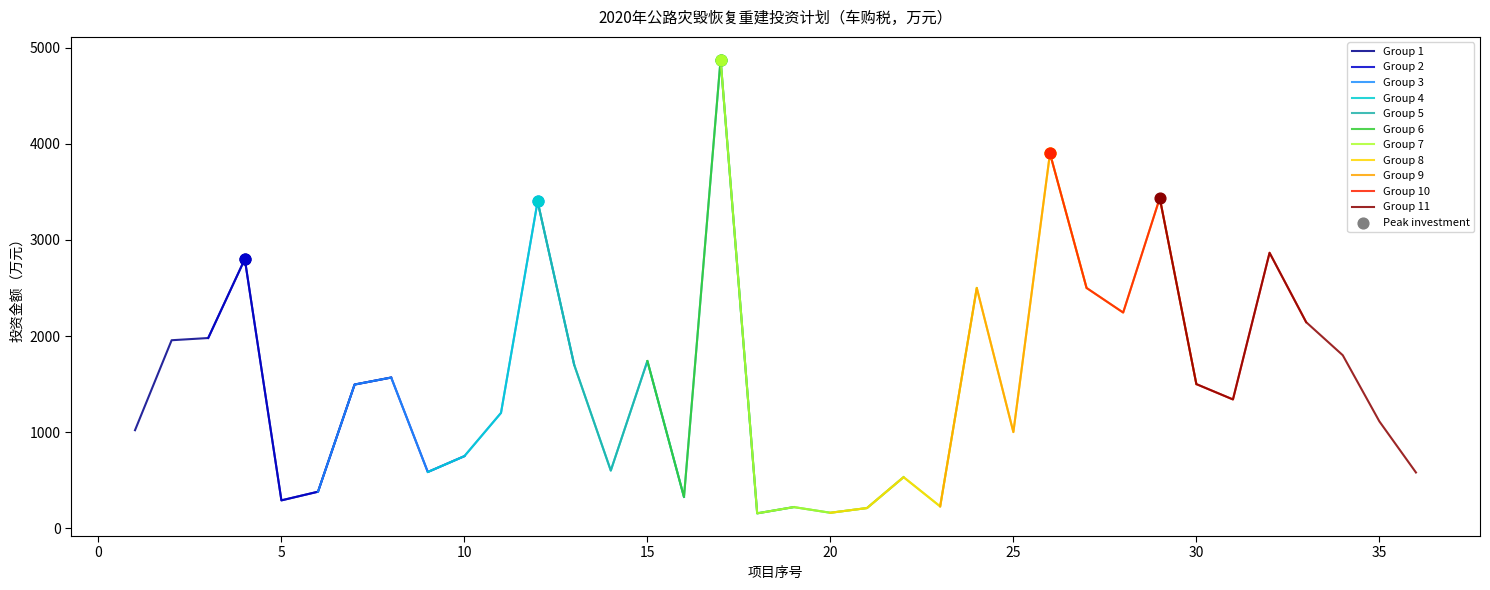

What is the change in value from 2 to 22?

-1424.5